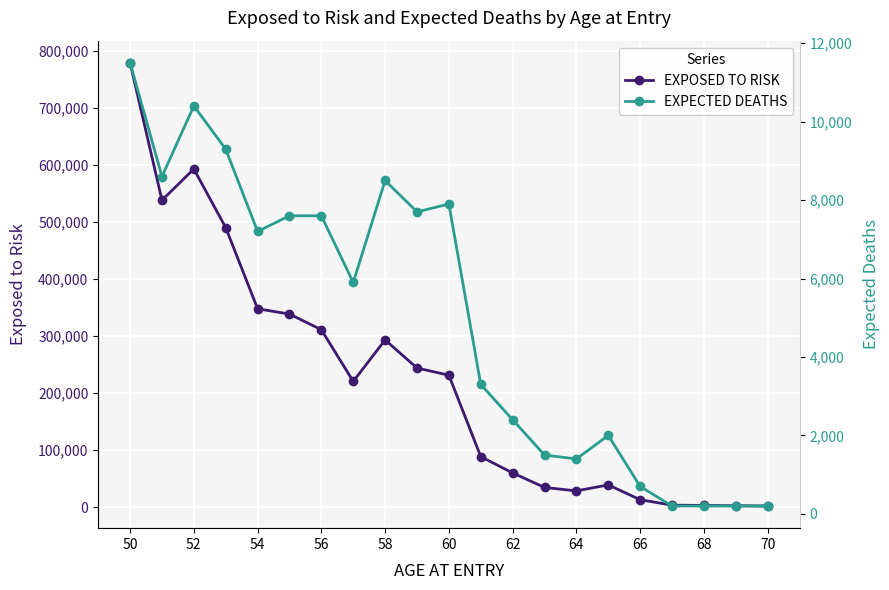

What is the maximum value for EXPOSED TO RISK?

778500